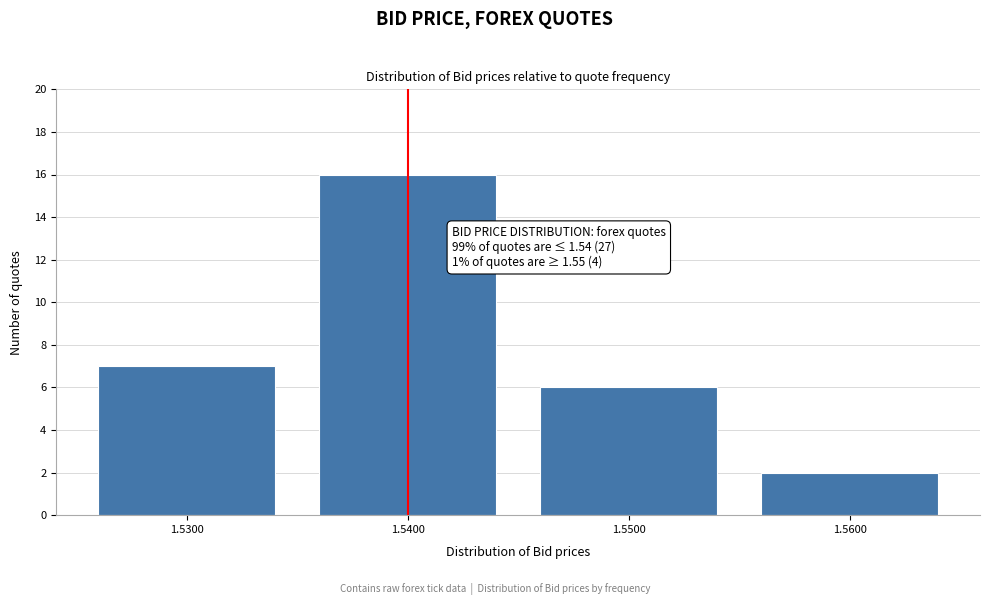

Reading left to right, transcribe all the data shown in this chart.

1.5300=7	1.5400=16	1.5500=6	1.5600=2